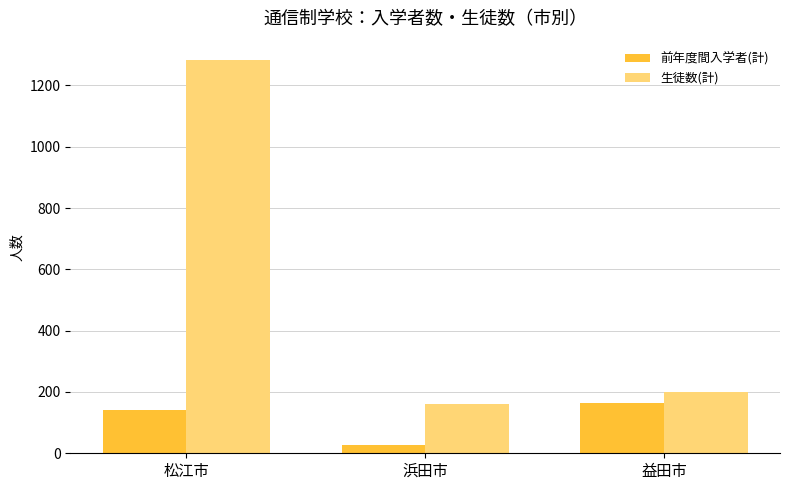

Is the value of 前年度間入学者(計) at 松江市 greater than the value of 生徒数(計) at 浜田市?

No